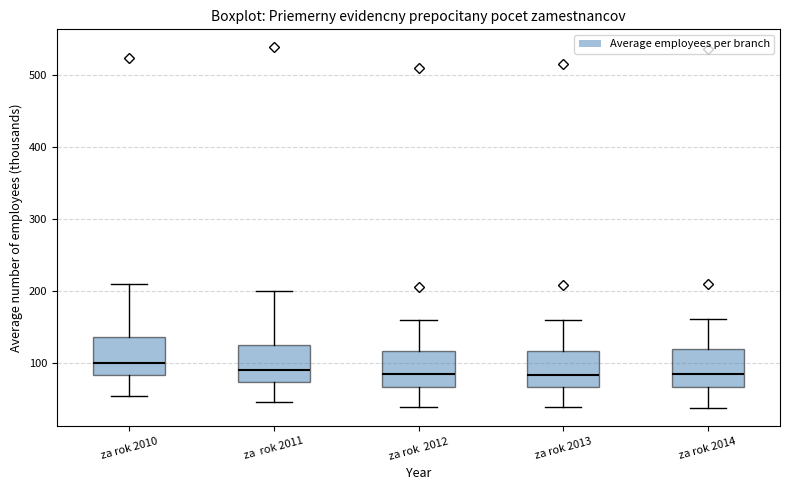

Reading left to right, transcribe this box plot: for each box, give where its median line is, the range the box spans, and where its two whiskers end, as read against the y-axis. The values are not printed on the chart, so give them approximately, as read against the axis.

za rok 2010: median 100, box 80 to 140, whiskers 60 to 210
za rok 2011: median 90, box 70 to 130, whiskers 50 to 200
za rok 2012: median 90, box 70 to 120, whiskers 40 to 160
za rok 2013: median 80, box 70 to 120, whiskers 40 to 160
za rok 2014: median 80, box 70 to 120, whiskers 40 to 160